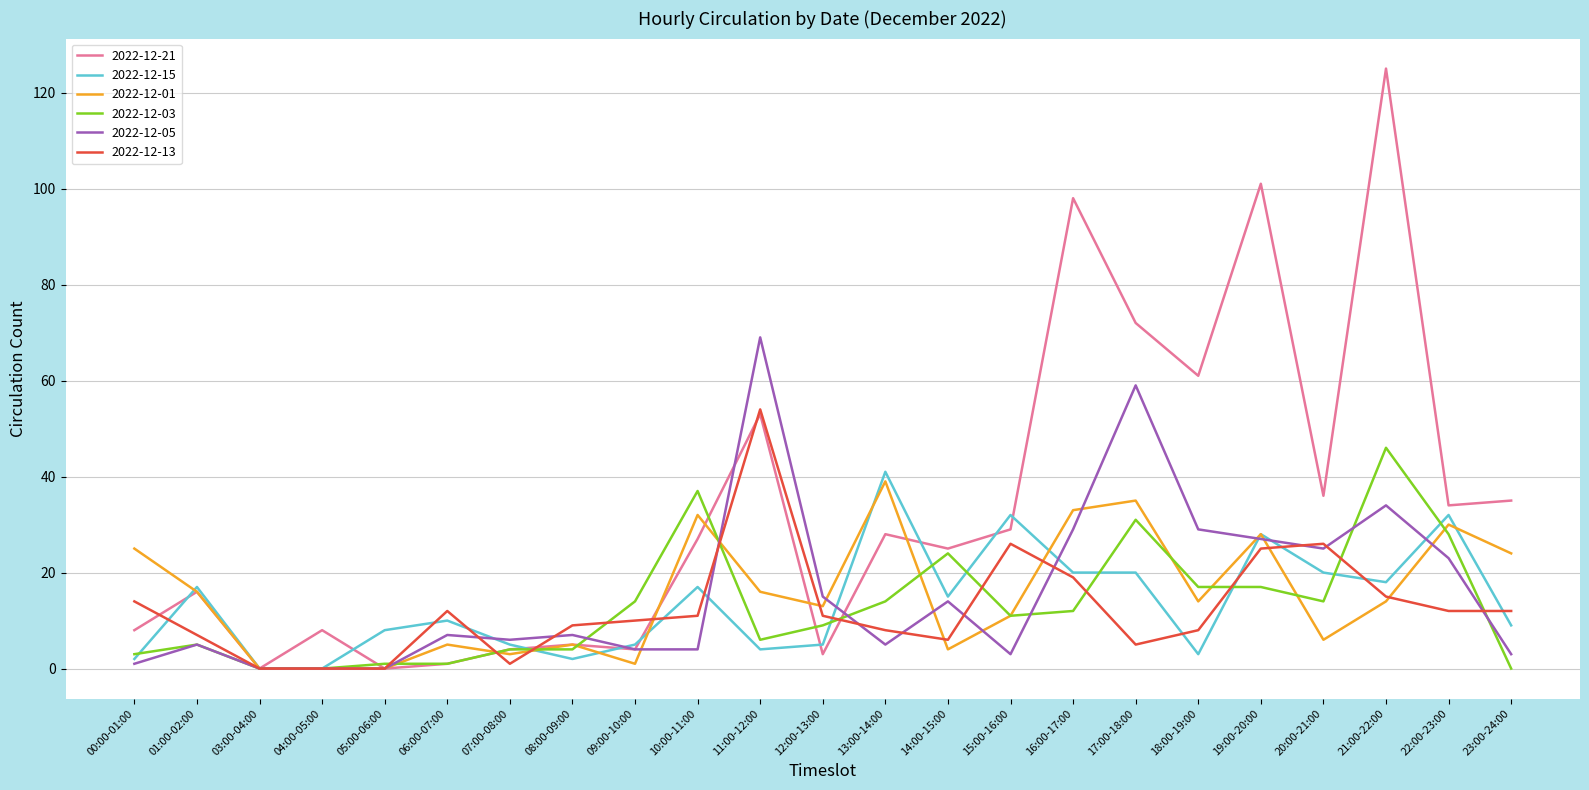

Which series has the widest spread of values?

2022-12-21